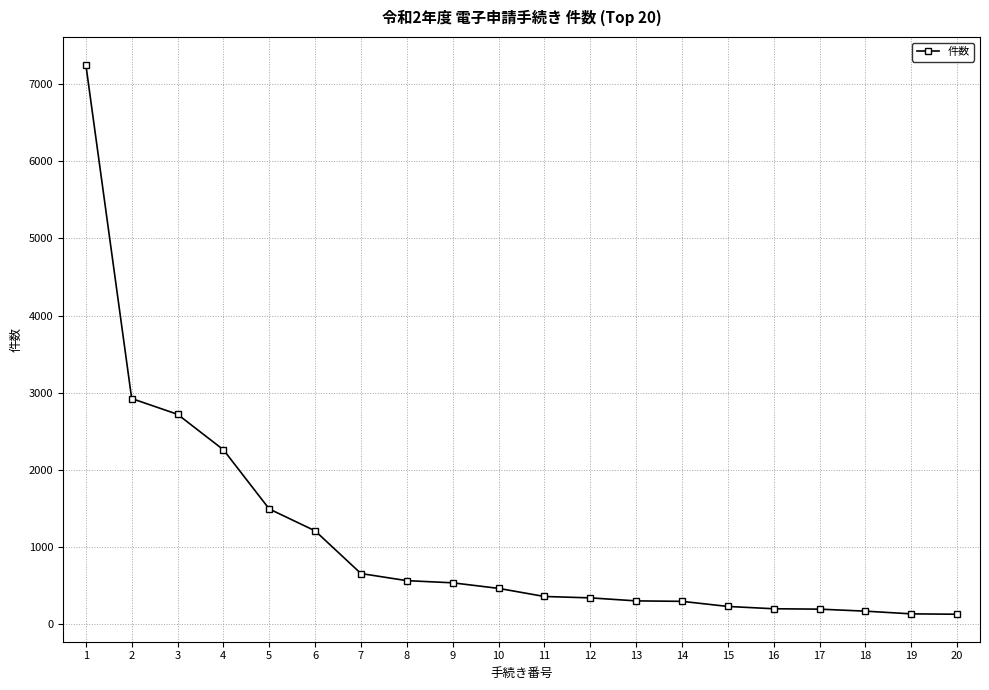

What is the average value?

1124